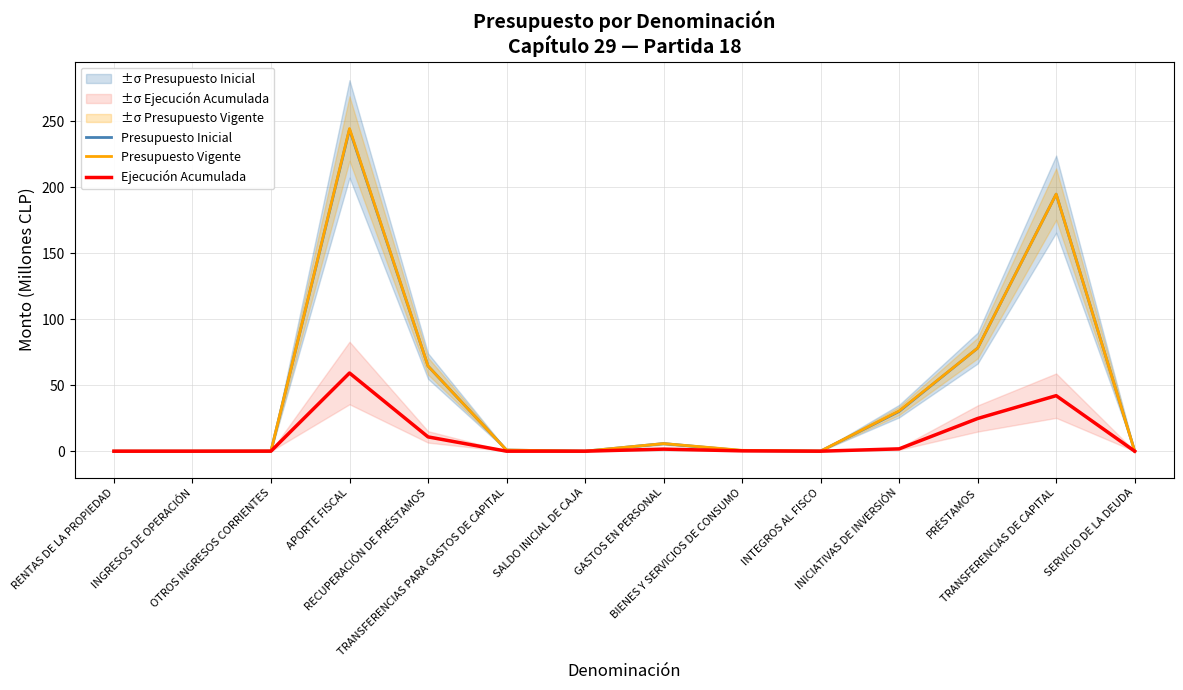

How many lines are shown in the chart?

3